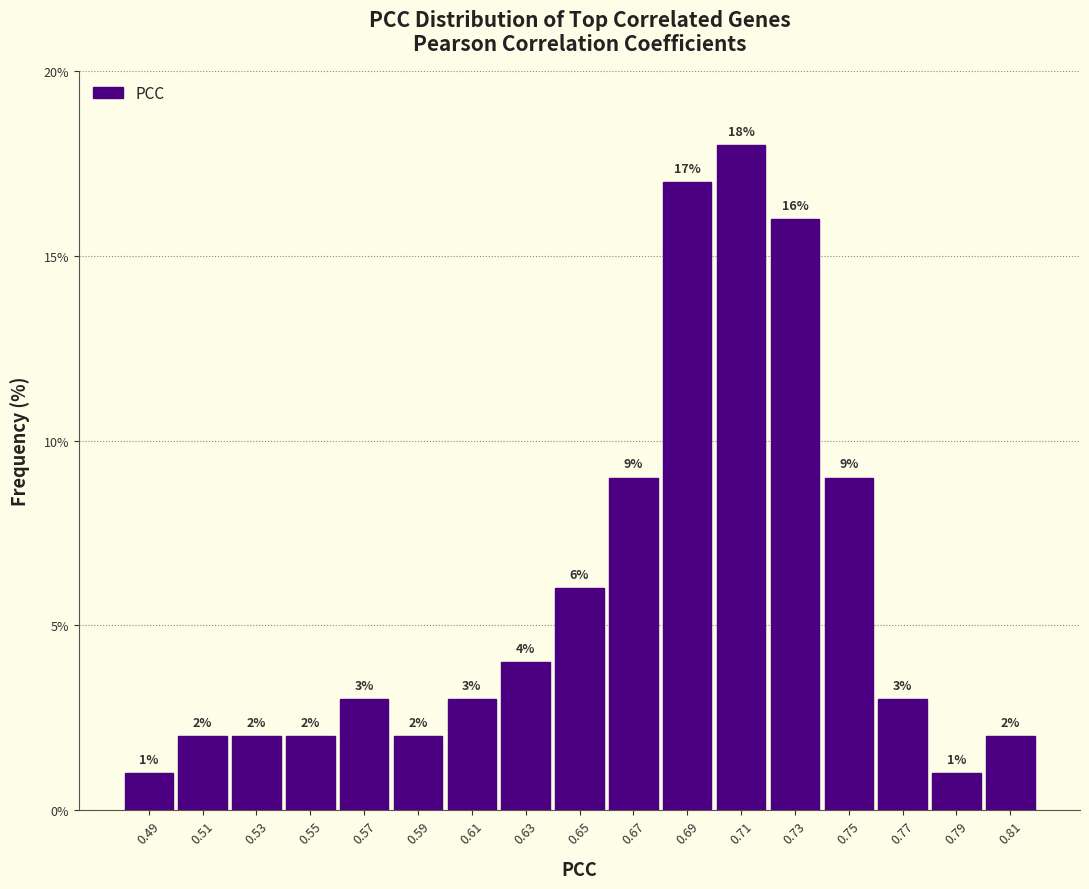

How tall is the bar that spans 0.66 to 0.68 on the x-axis?

9